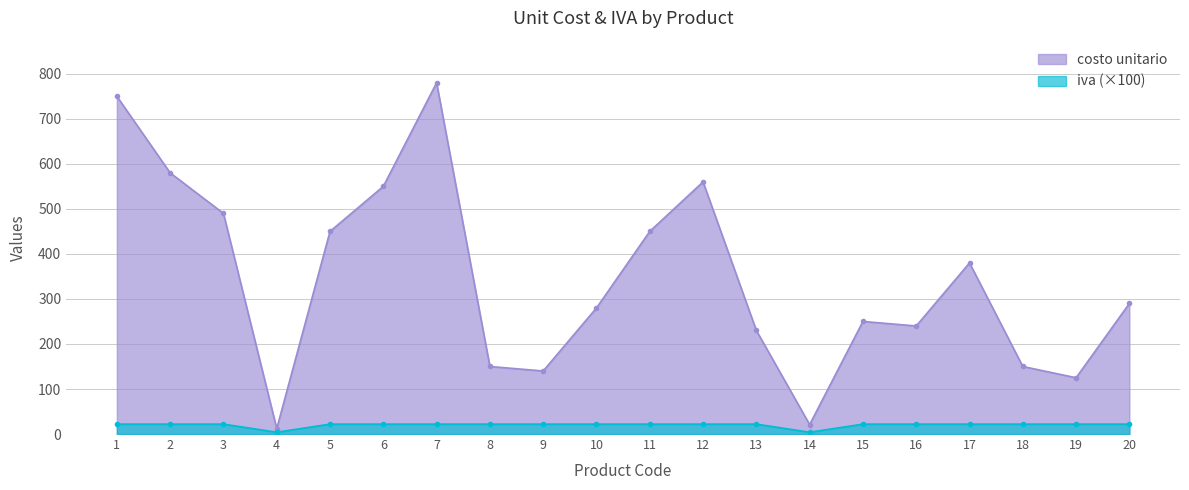

Is the value of costo unitario at 7 greater than the value of iva at 7?

Yes